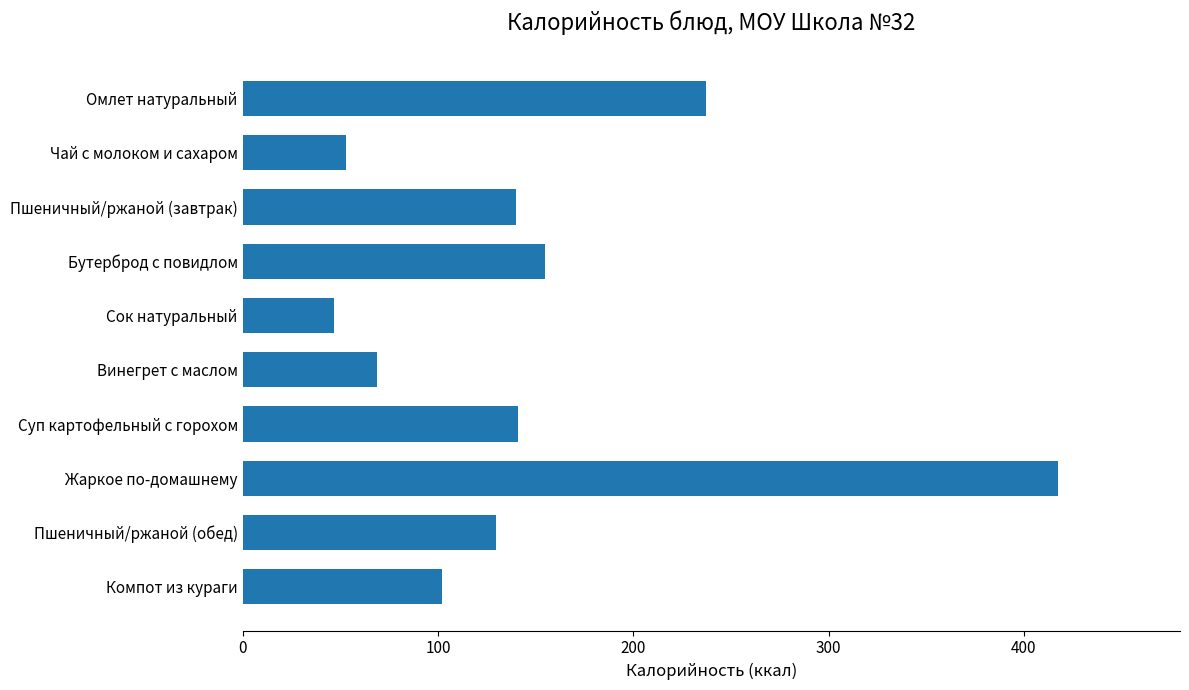

Which category has the lowest value across all series?

Сок натуральный